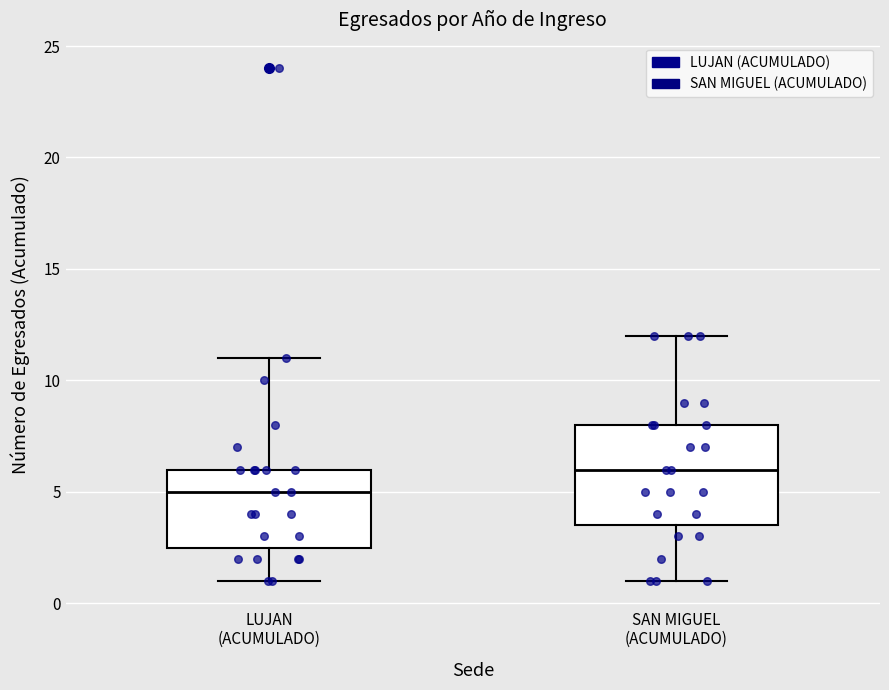

Reading left to right, read every box against the y-axis: the position of its median line, the range the box covers, and the ends of its whiskers. The values are not printed on the chart, so give them approximately, as read against the axis.

LUJAN (ACUMULADO): median 5.0, box 2.5 to 6.0, whiskers 1.0 to 11.0
SAN MIGUEL (ACUMULADO): median 6.0, box 3.5 to 8.0, whiskers 1.0 to 12.0